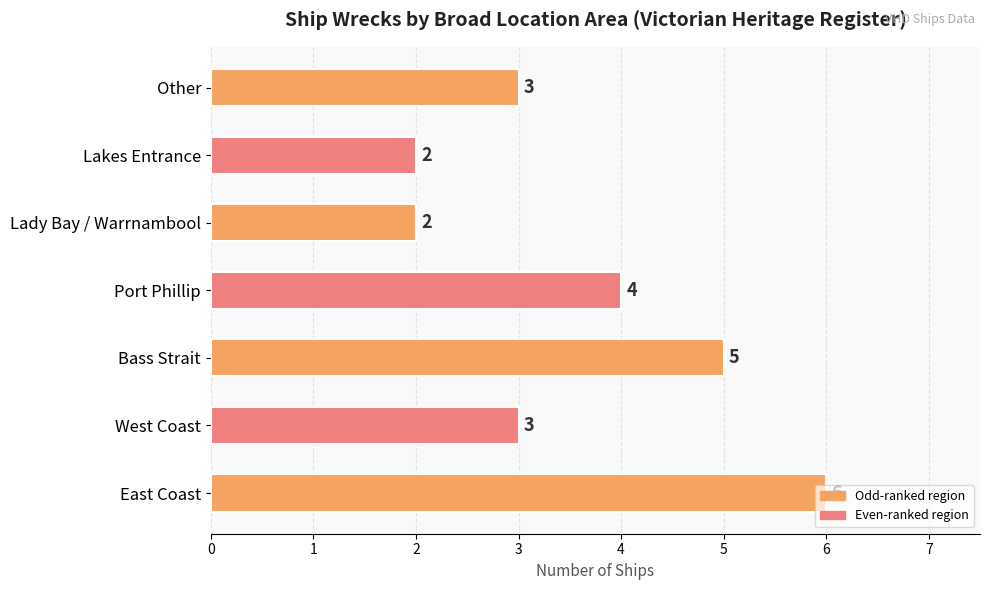

What is the smallest value displayed?

2